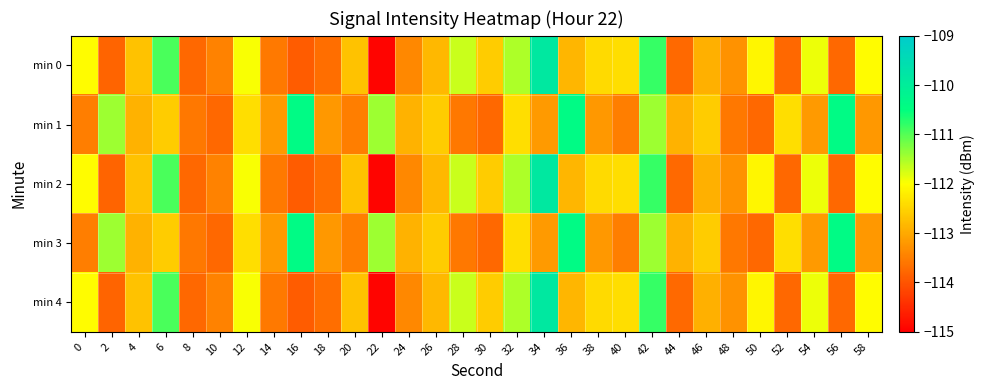

What is the greatest value displayed?

-109.9